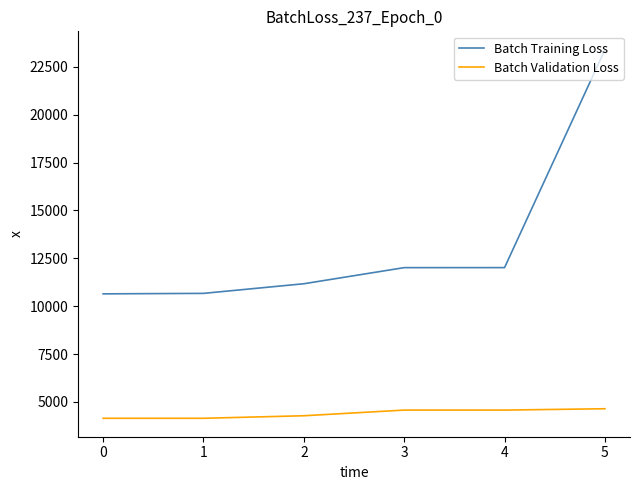

Which series has the largest total across all categories?

Batch Training Loss